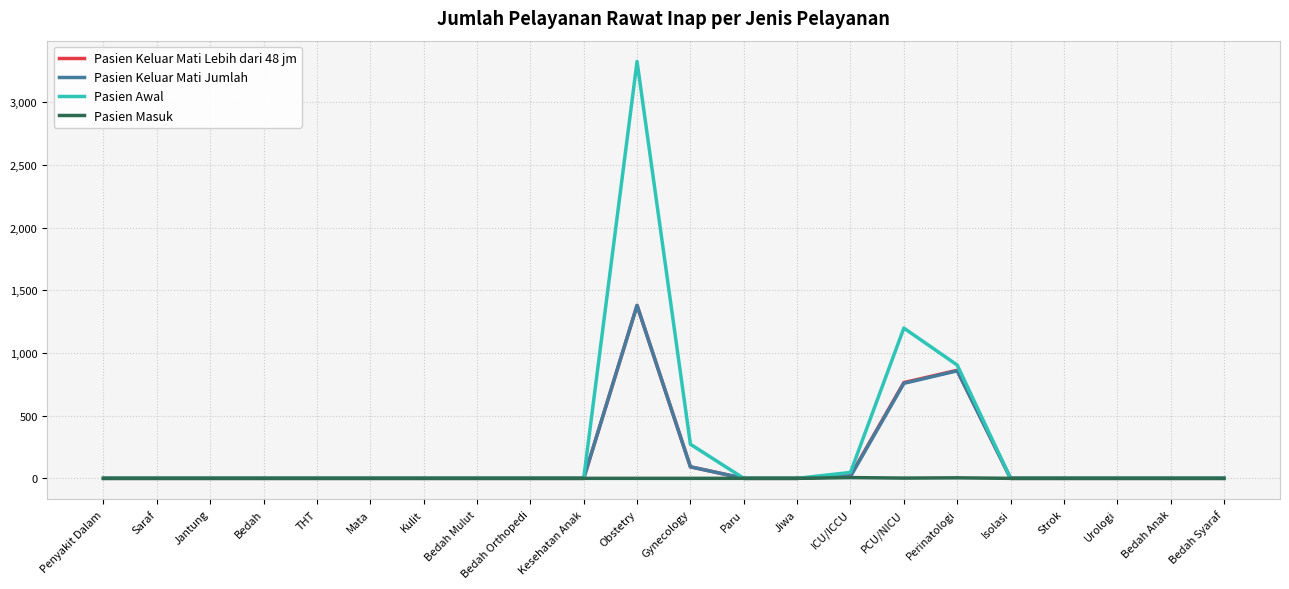

At which category is the sum across all series the highest?

Obstetry